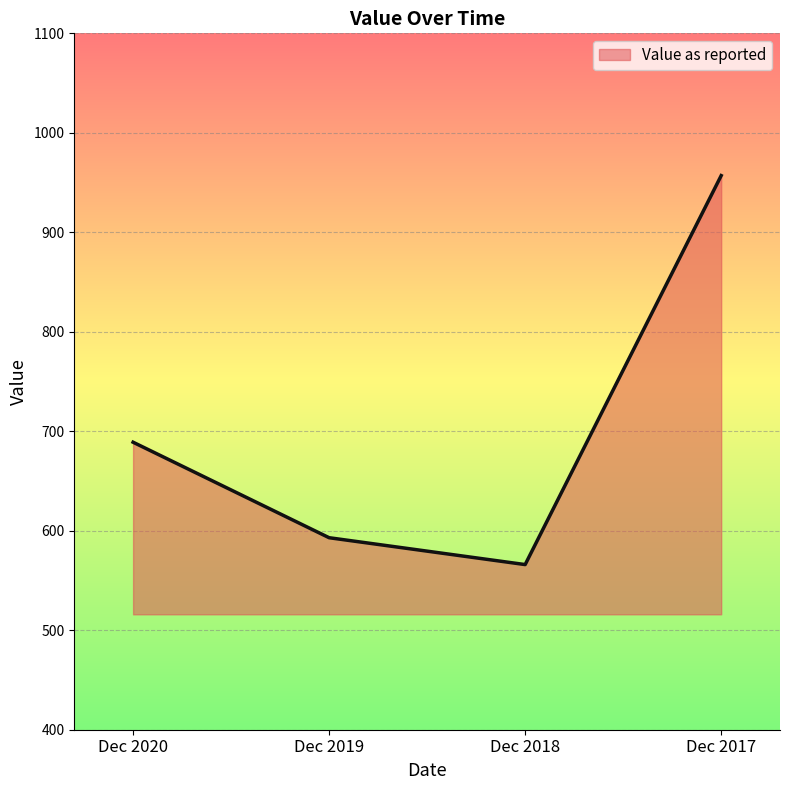

List the labels in order of value, smallest first.

Dec 2018, Dec 2019, Dec 2020, Dec 2017